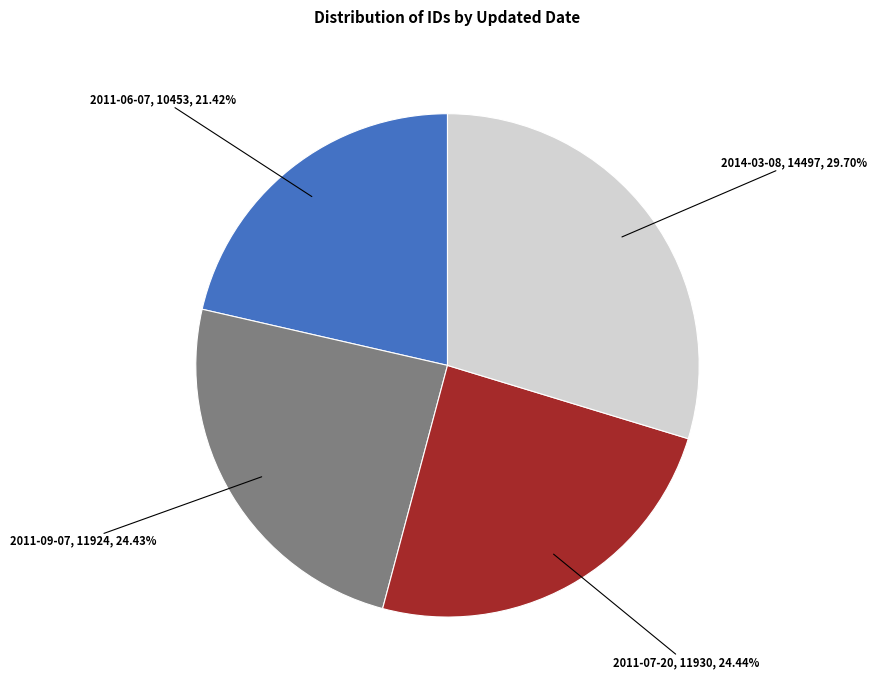

Does any single category account for the majority?

No